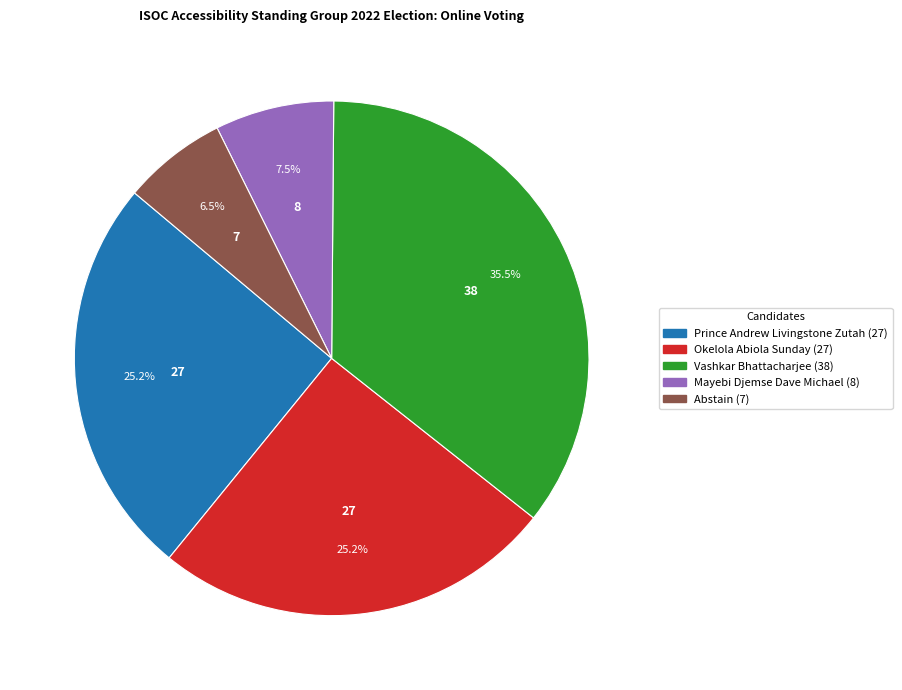

Is it true that Prince Andrew Livingstone Zutah is 25% of the pie?

True